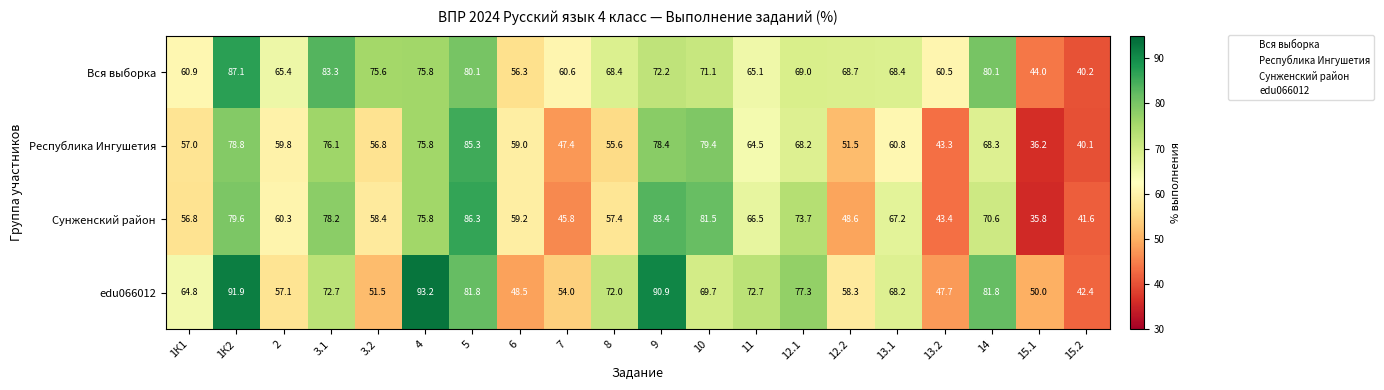

What is the approximate value of Вся выборка at 13.2?

60.5